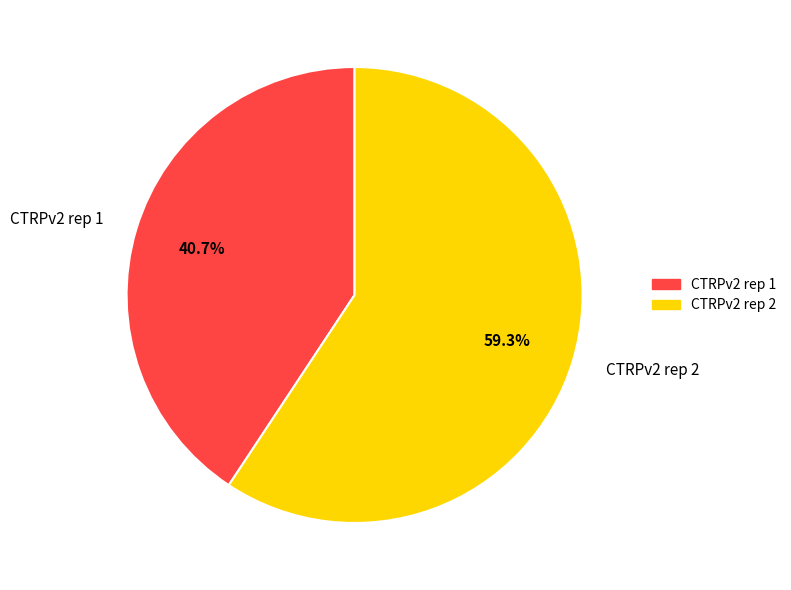

To the nearest percent, what portion does CTRPv2 rep 2 represent?

59%